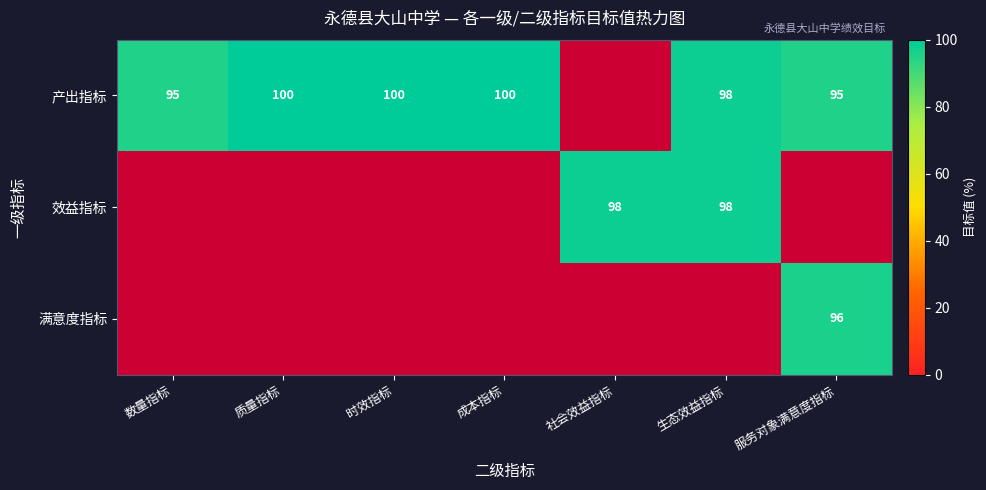

True or false: 满意度指标 has a value of 47 at 服务对象满意度指标.

False